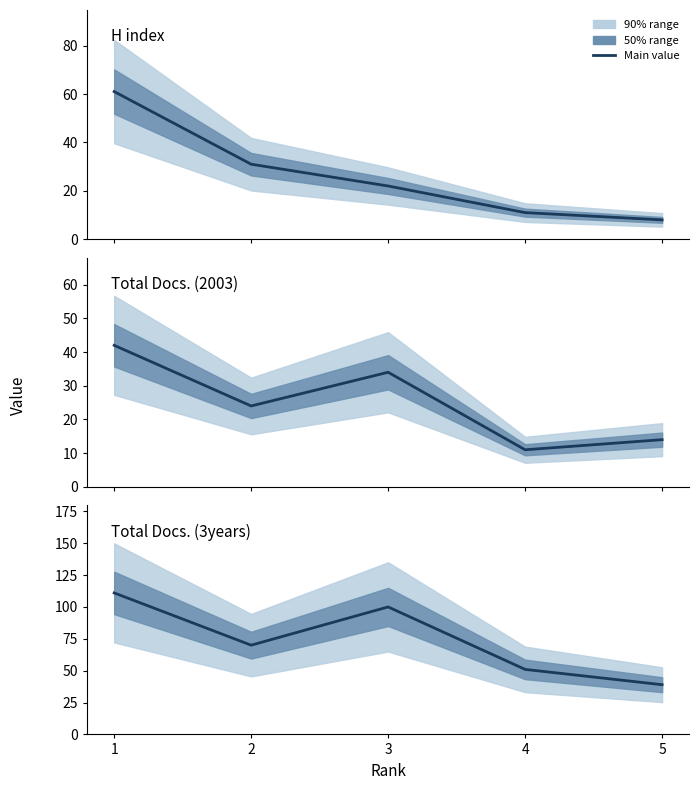

What is the value of the Total Docs. (3years) point at the 4th from the left?

51